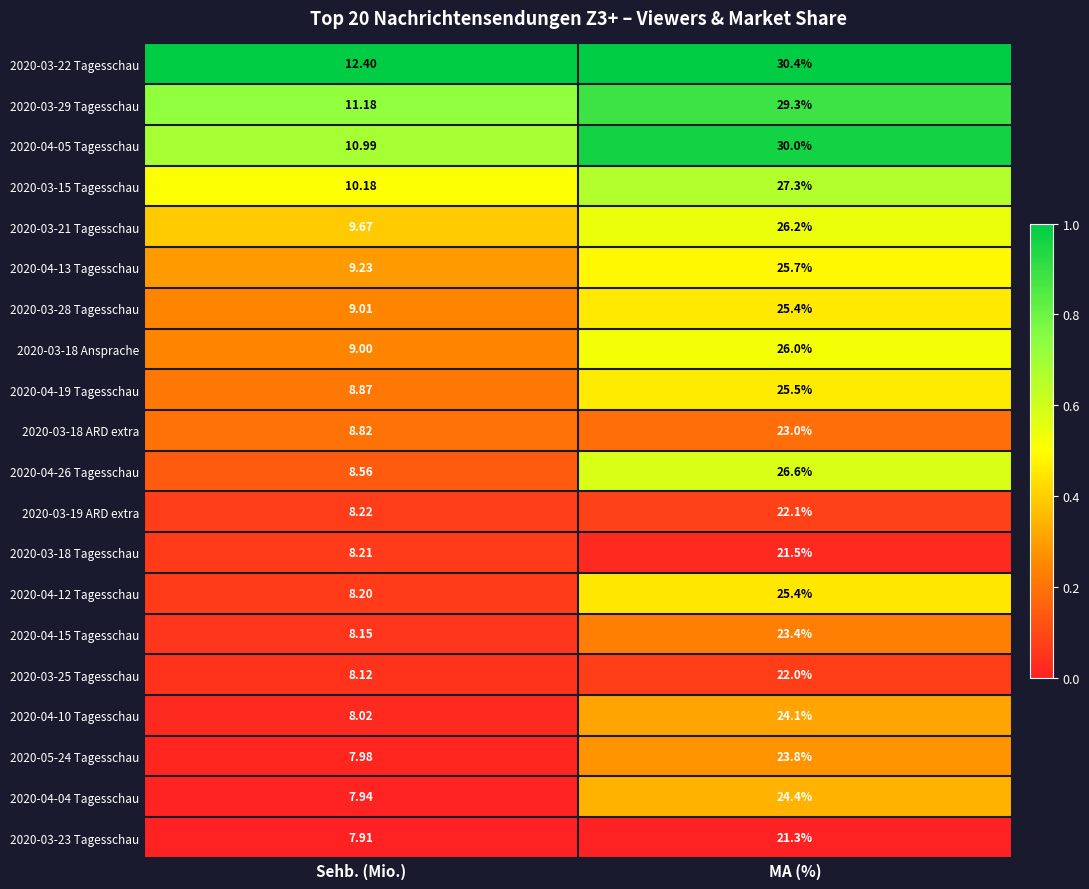

Rank the categories by 2020-04-05 Tagesschau value from highest to lowest.

MA (%), Sehb. (Mio.)